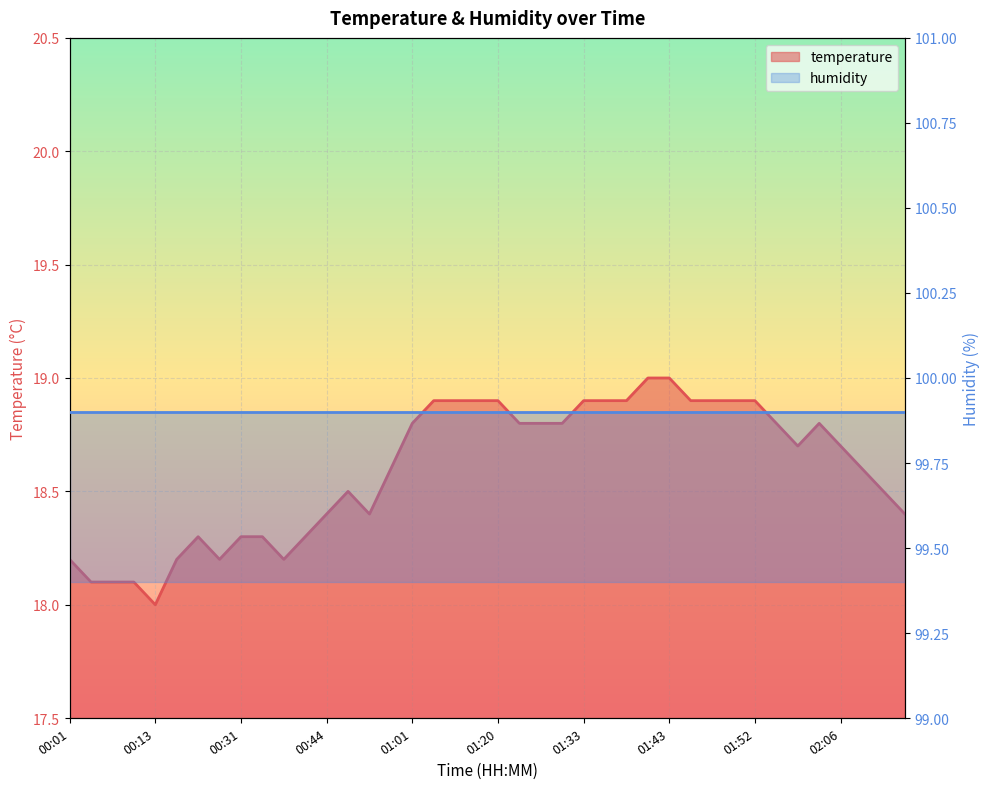

At which category does the chart reach its minimum across all series?

00:13